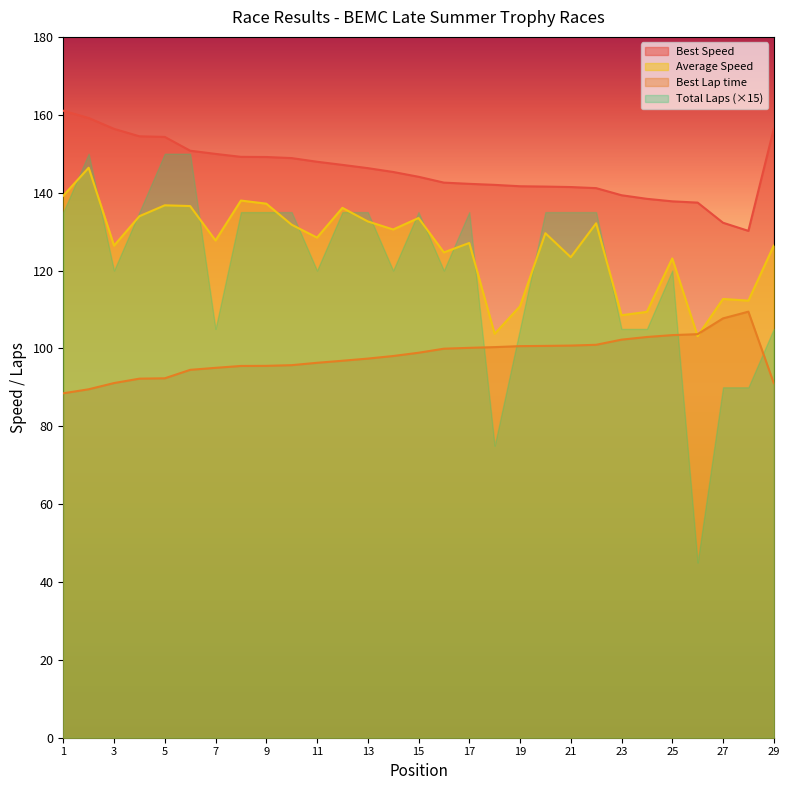

True or false: Best Speed and Best Lap time cross at least once.

False